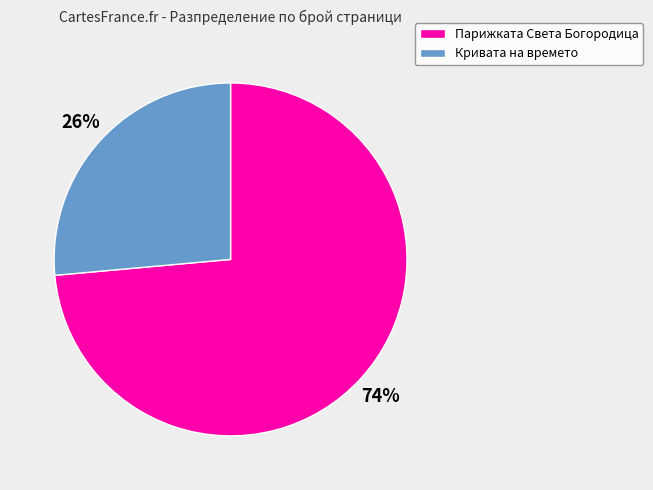

To the nearest percent, what percentage of the pie is Парижката Света Богородица?

74%